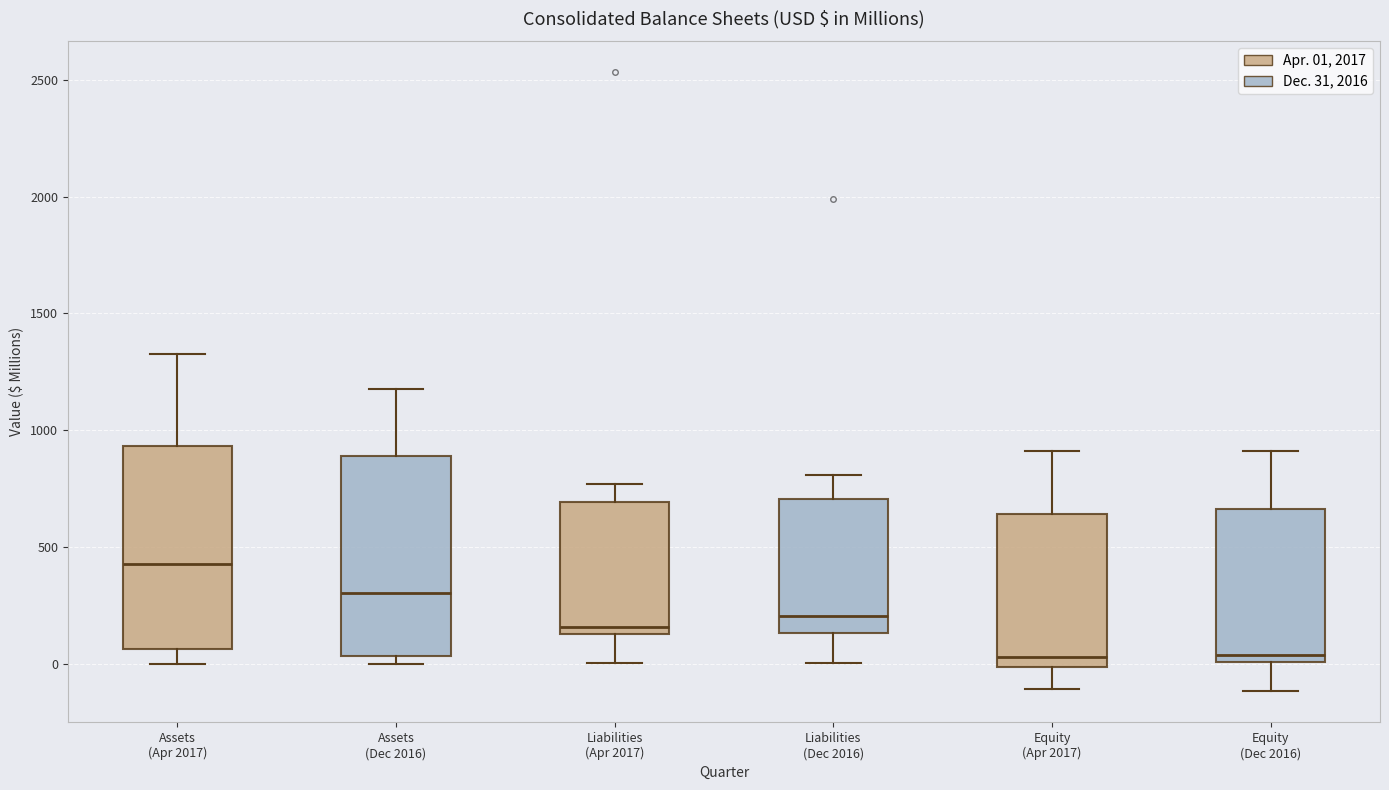

Where is the lower edge of the box for Equity (Apr 2017) on the y-axis? The values are not printed on the chart, so give them approximately, as read against the axis.

0